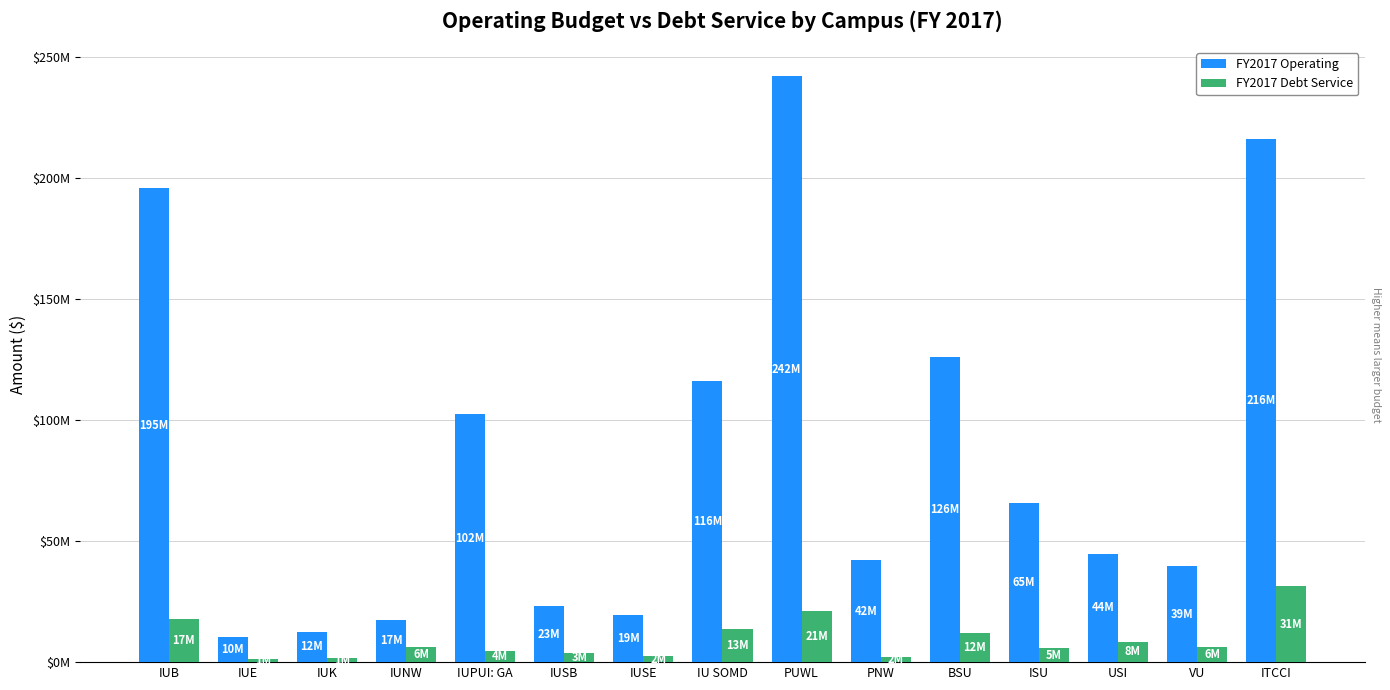

What is the label of the 2nd bar from the right?

VU